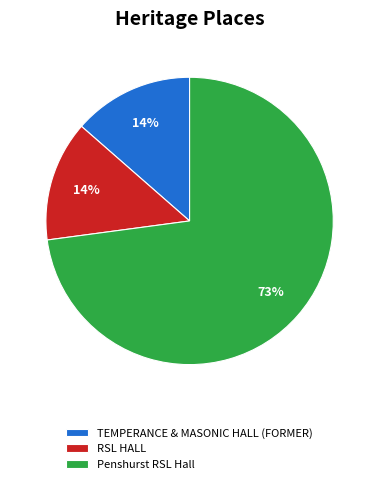

True or false: TEMPERANCE & MASONIC HALL (FORMER) accounts for 14% of the total.

True